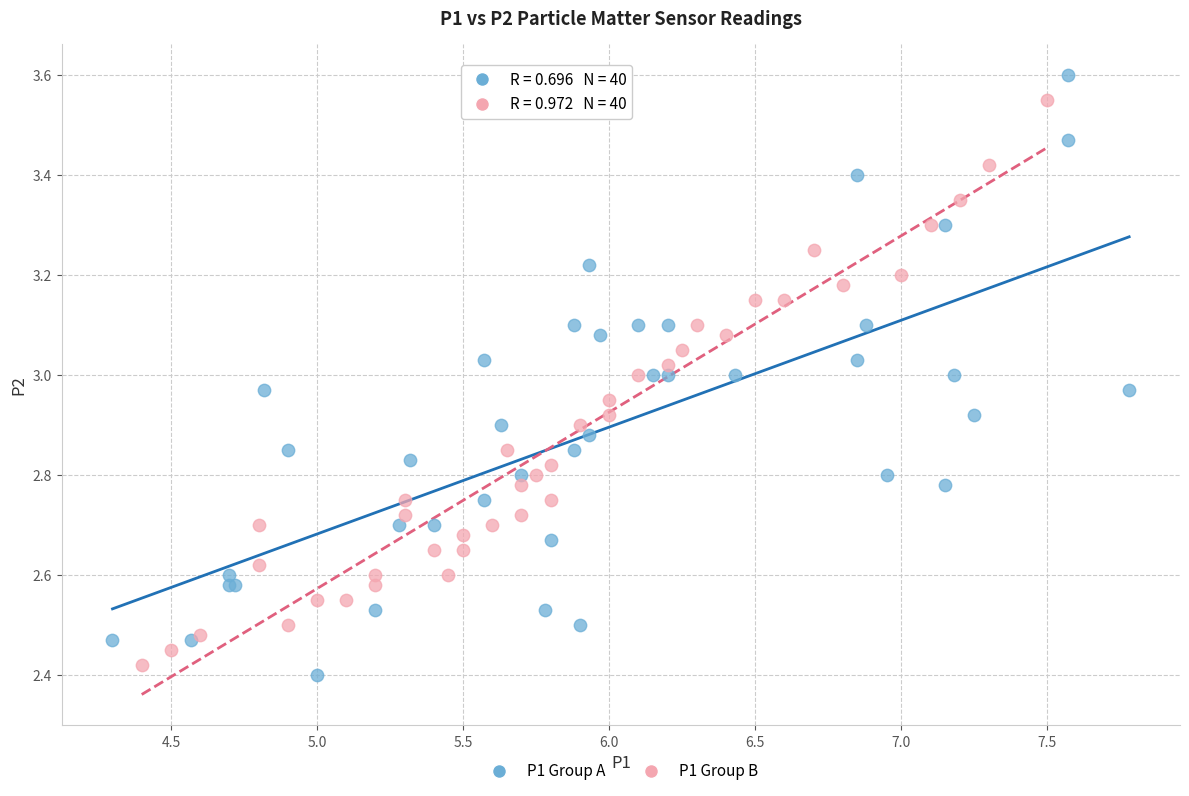

Which series has the largest Y range (max minus min)?

P1 Group A